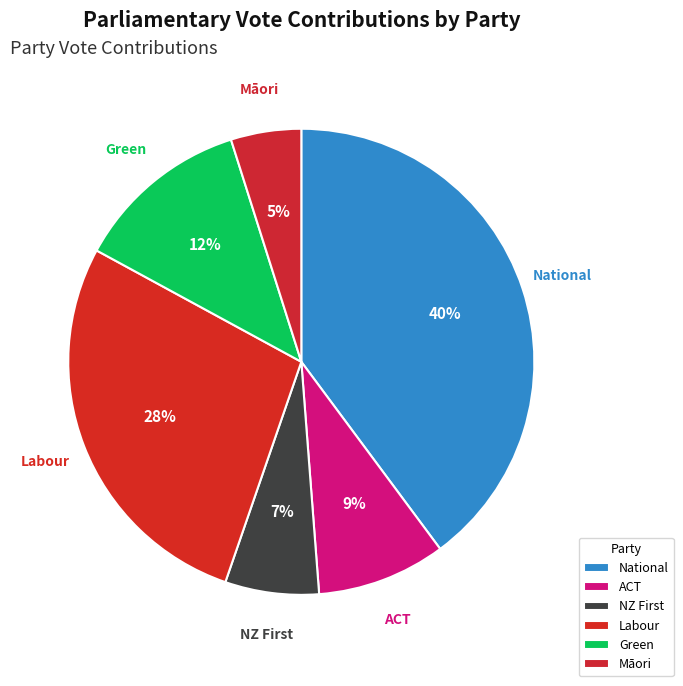

Is there any slice that represents more than half of the pie?

No